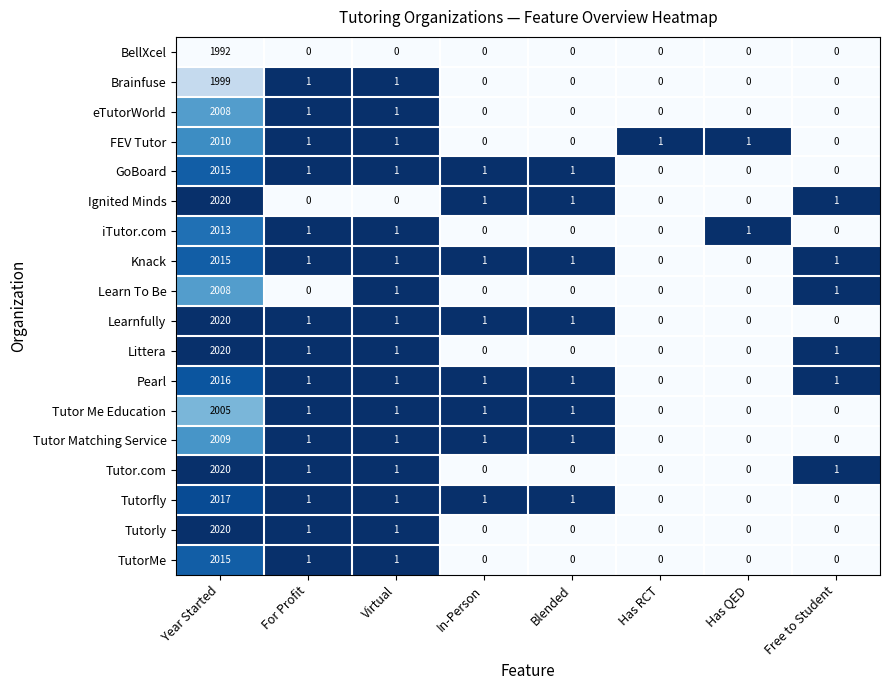

At which category is the sum across all series the highest?

Year Started